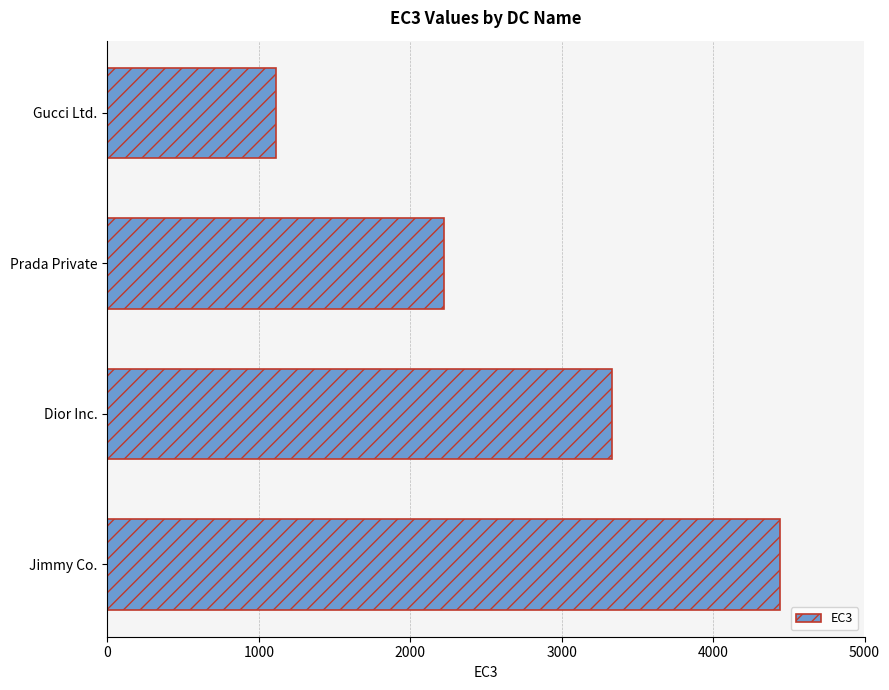

What is the smallest value displayed?

1111